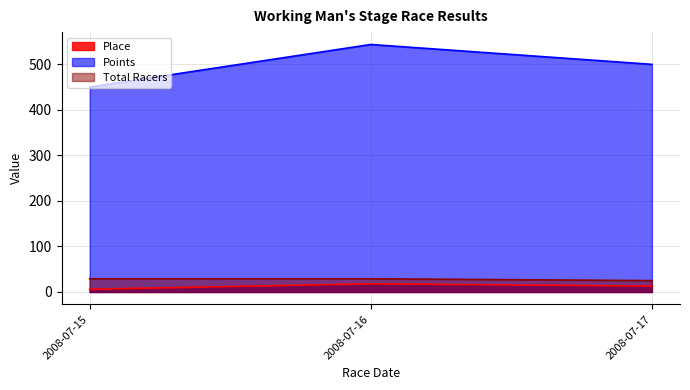

Which series changed the most between 2008-07-16 and 2008-07-17?

Points